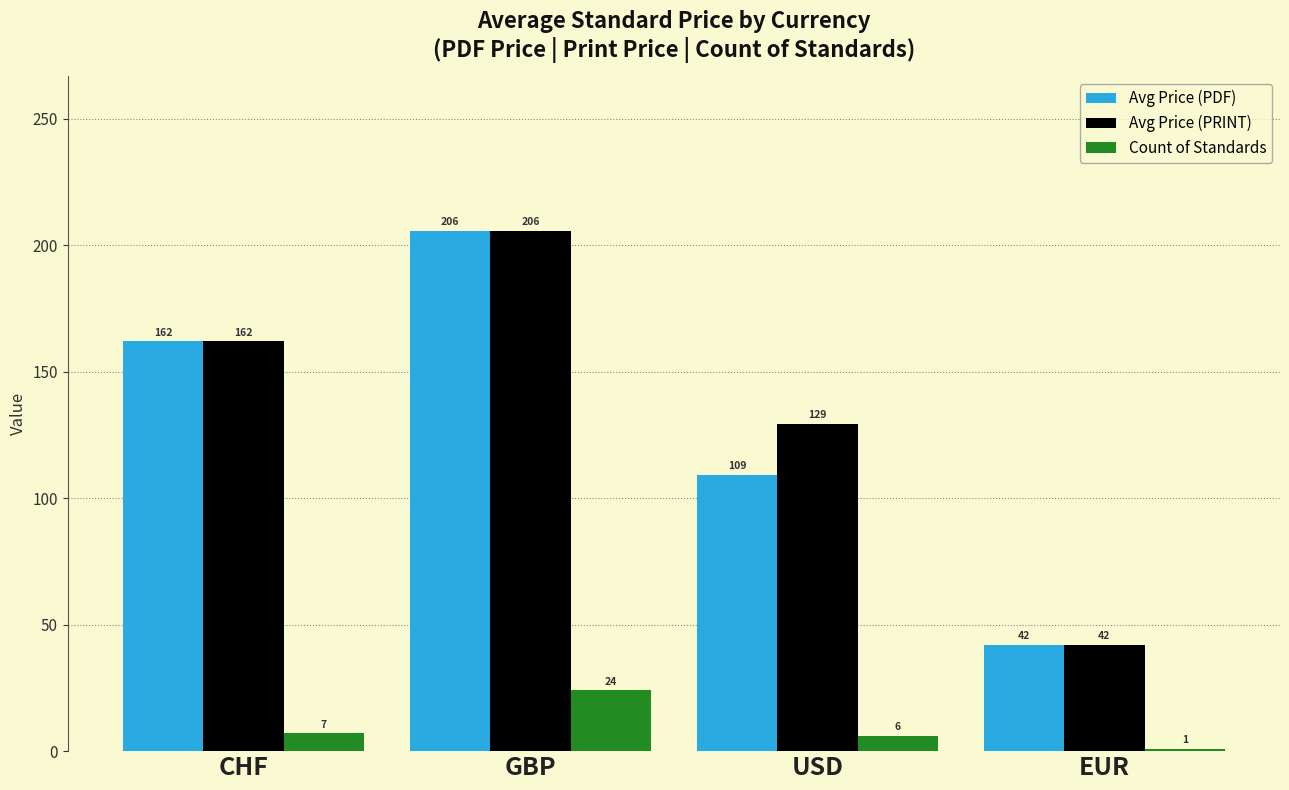

True or false: Avg Price (PDF) has a value of 205.6 at GBP.

True